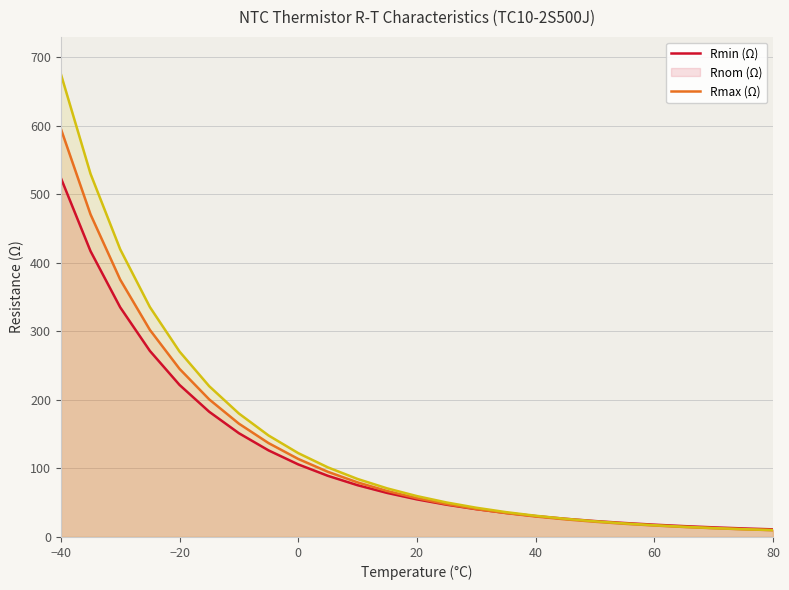

True or false: Rmin has more than 2 points higher than both neighbors.

False